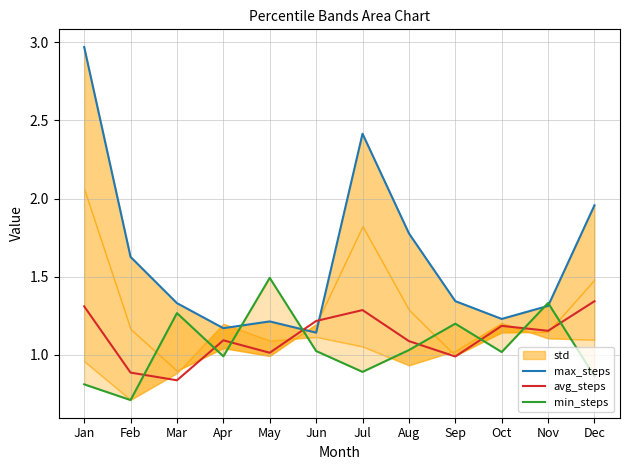

Rank the series at Feb from lowest to highest value.

min_steps, avg_steps, max_steps